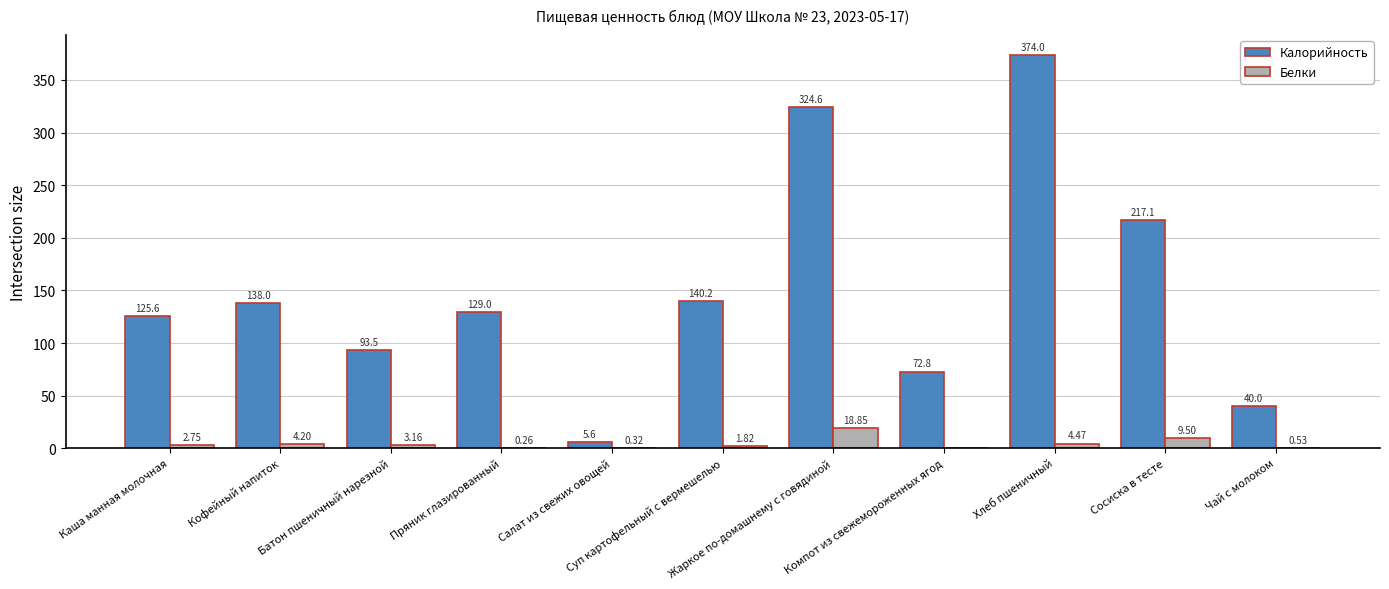

What is the total value across all series at Каша манная молочная?

128.4